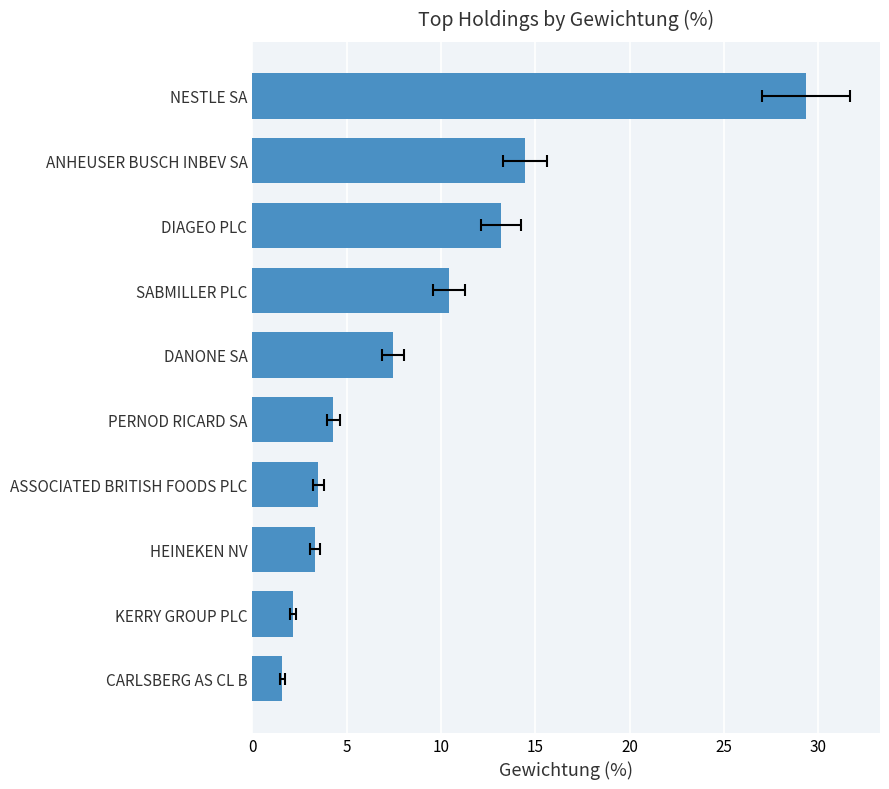

What is the average value?

9.0